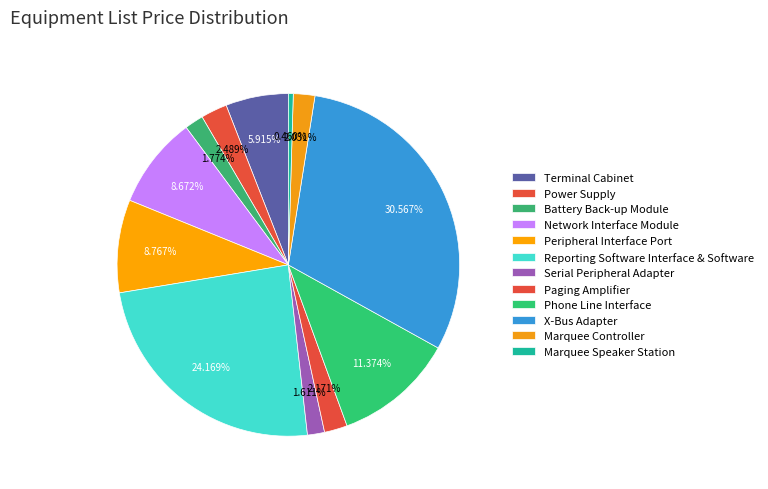

Count the number of slices in the pie.

12